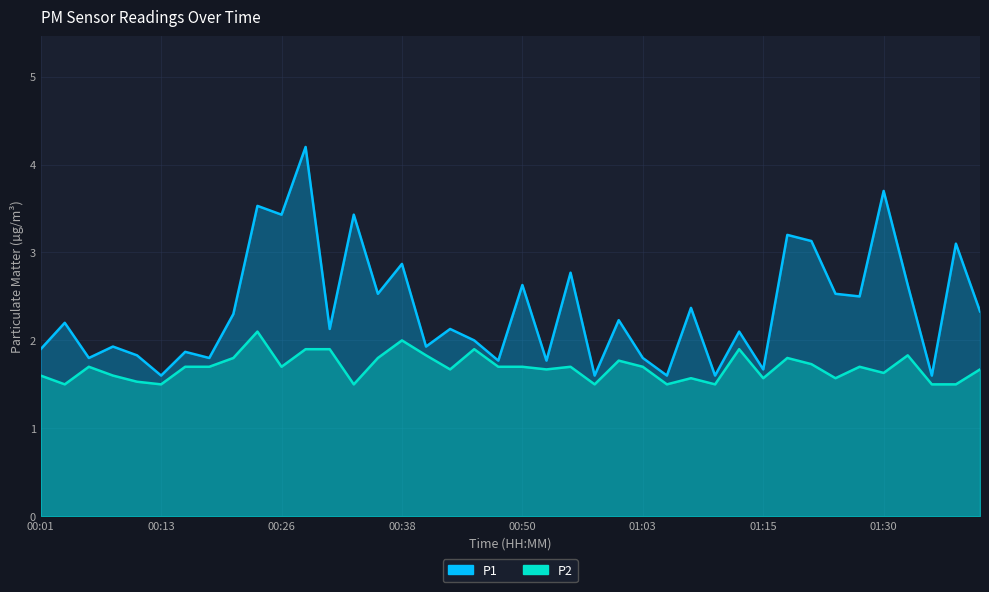

True or false: P2 and P1 intersect in this chart.

False